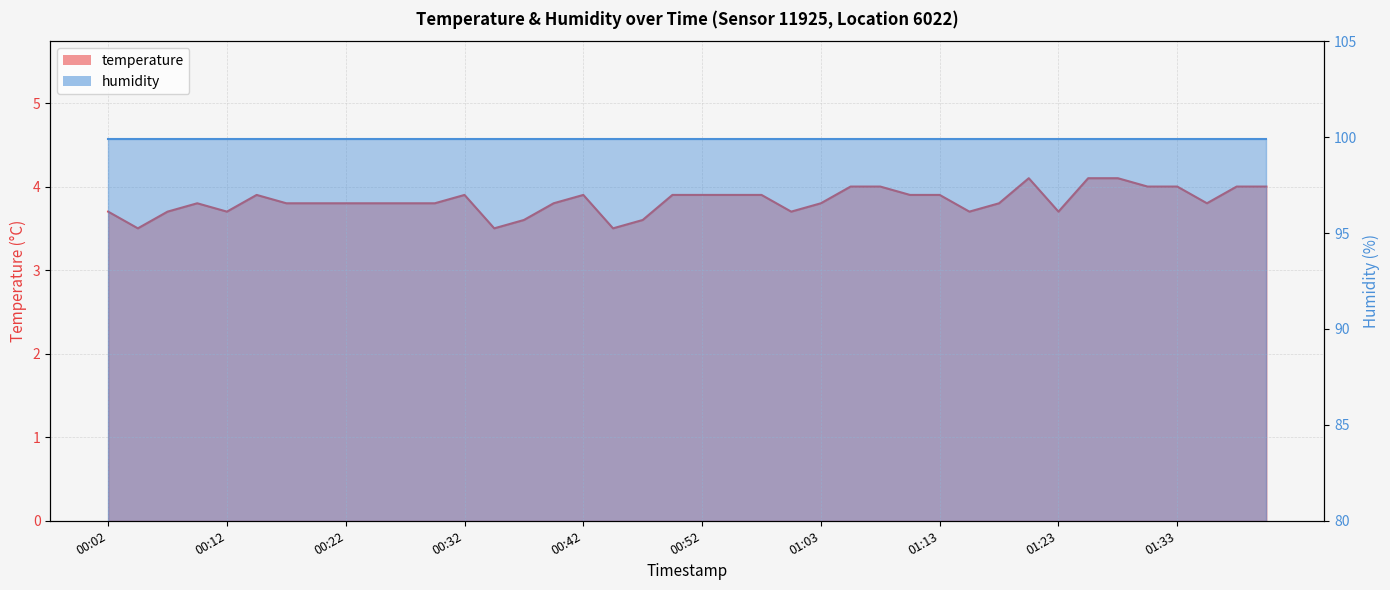

At which category does the data reach its first local valley?

00:04